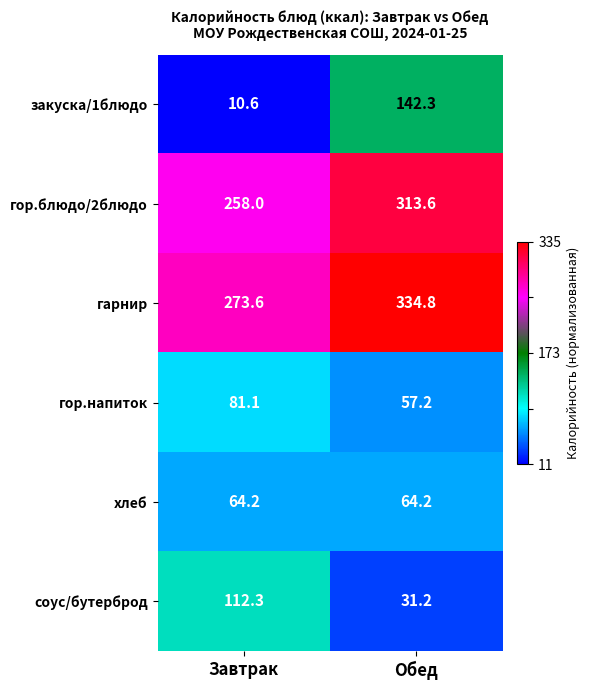

Reading left to right, extract all data points from this chart.

закуска/1блюдо: Завтрак=10.6	Обед=142.3
гор.блюдо/2блюдо: Завтрак=258.0	Обед=313.6
гарнир: Завтрак=273.6	Обед=334.8
гор.напиток: Завтрак=81.1	Обед=57.2
хлеб: Завтрак=64.2	Обед=64.2
соус/бутерброд: Завтрак=112.3	Обед=31.2